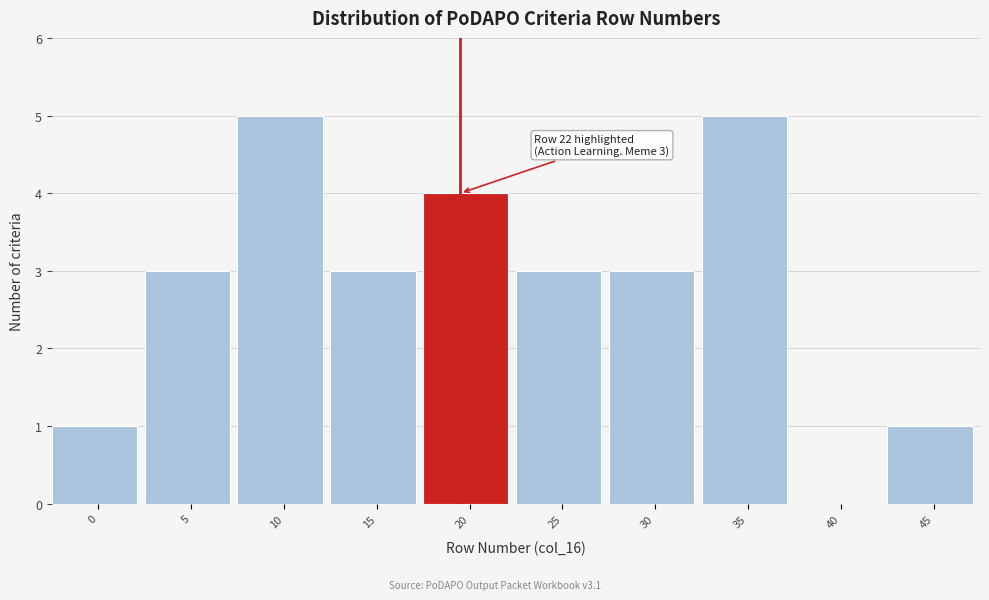

Reading right to left, transcribe all the data shown in this chart.

45=1	40=0	35=5	30=3	25=3	20=4	15=3	10=5	5=3	0=1